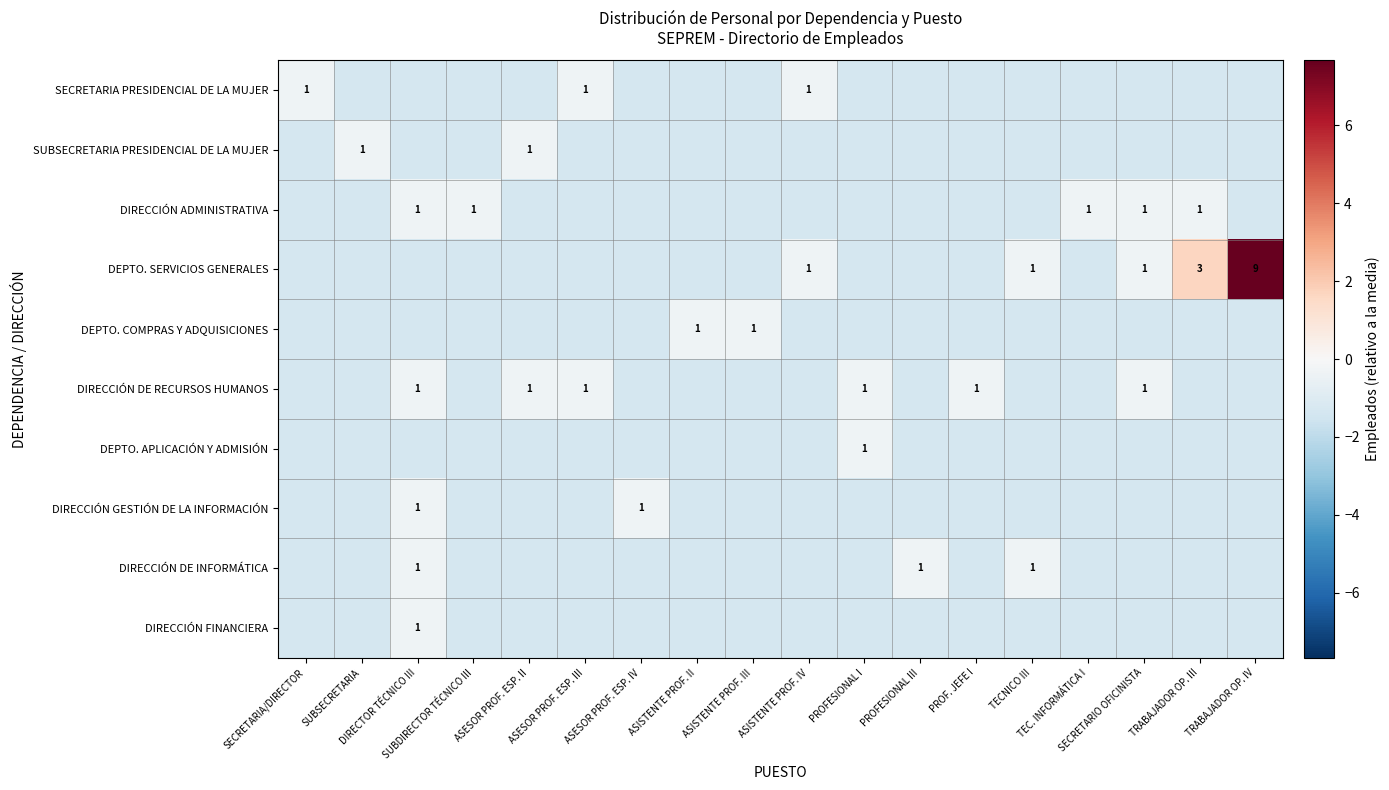

What is the difference between the highest and lowest values at TECNICO III?

1.0